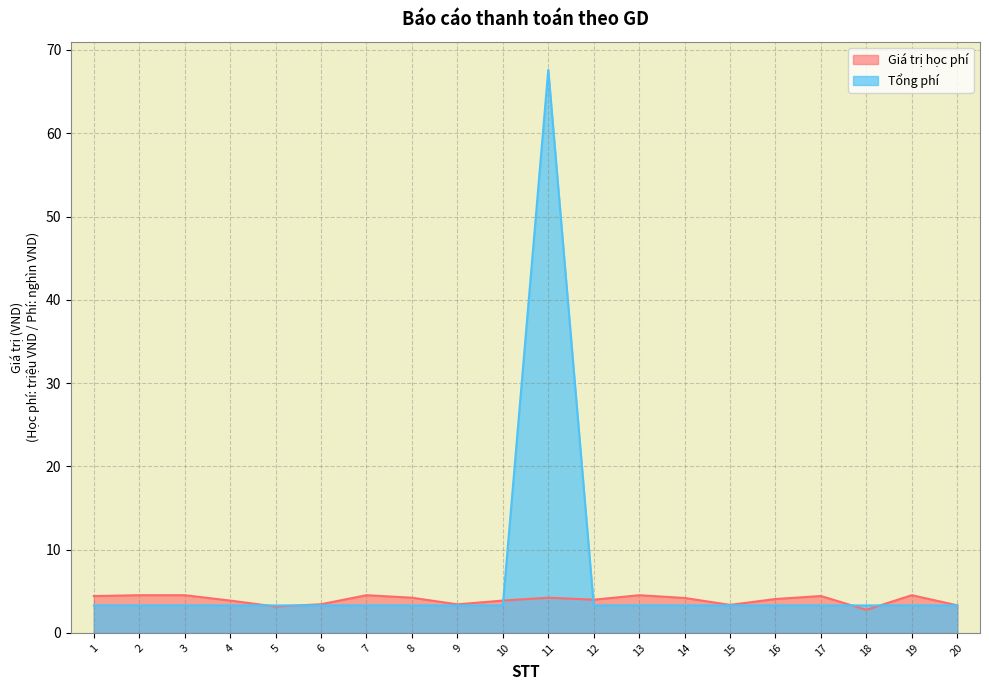

Is it true that Giá trị học phí equals 1.5 at 12?

False